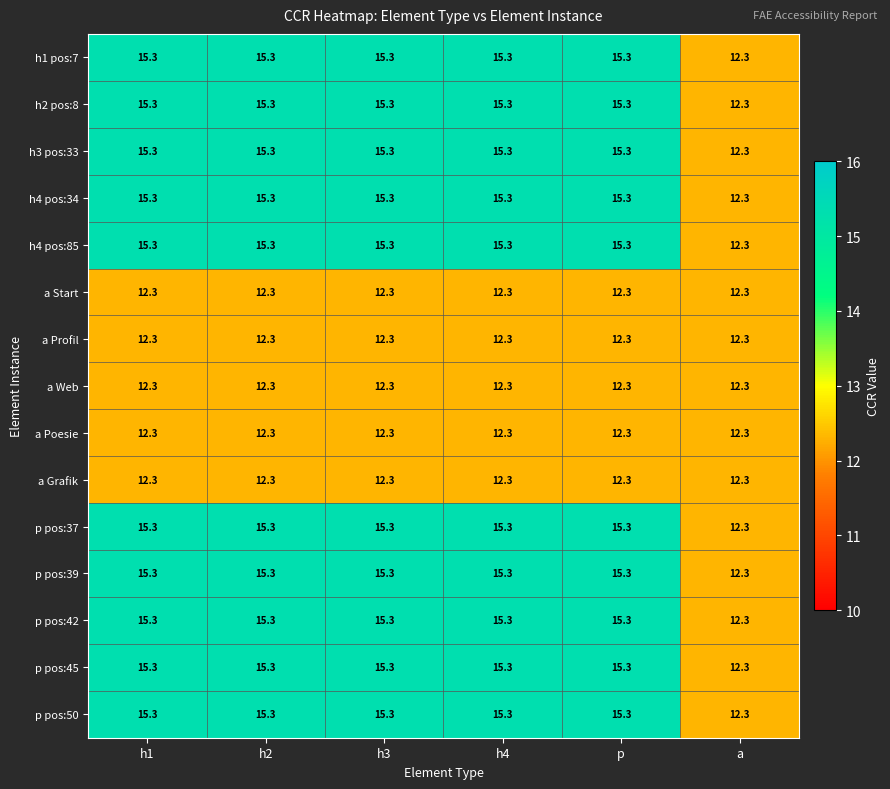

What is the sum of the a Start values at h1 and p?

24.6